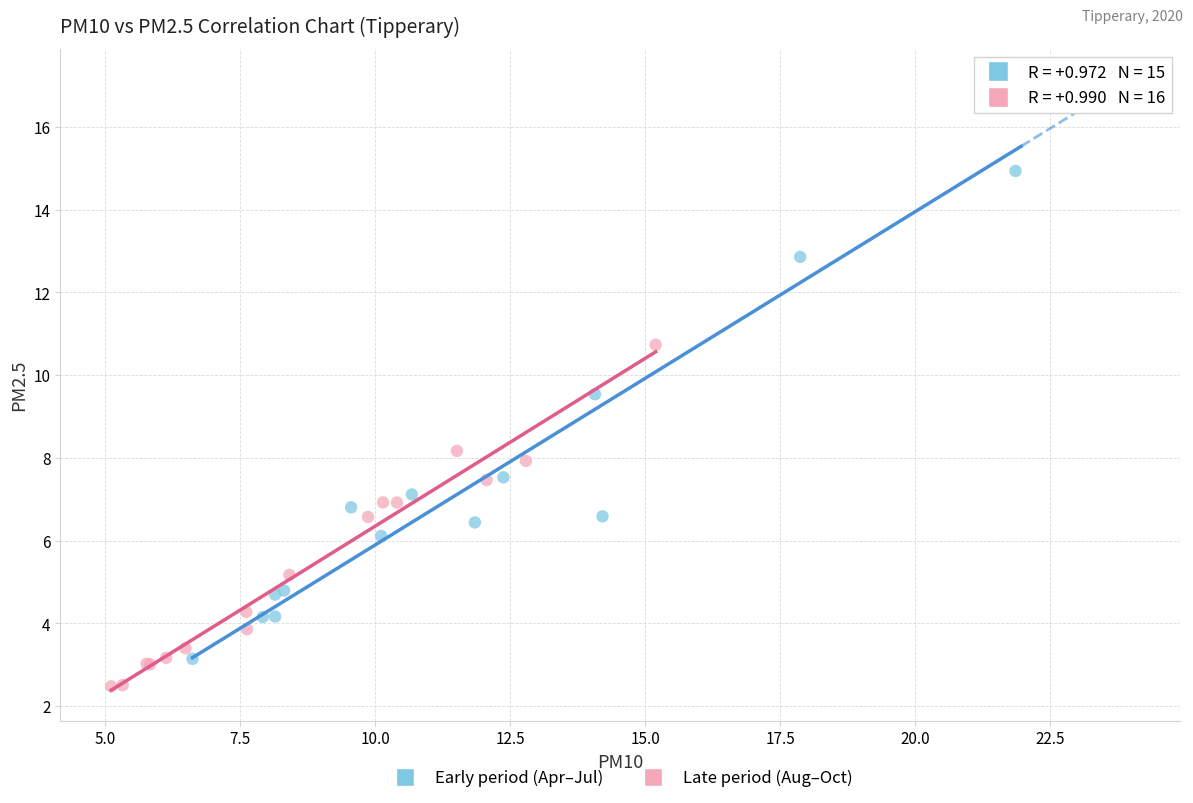

Which series contains the highest Y value?

Early period (Apr–Jul)